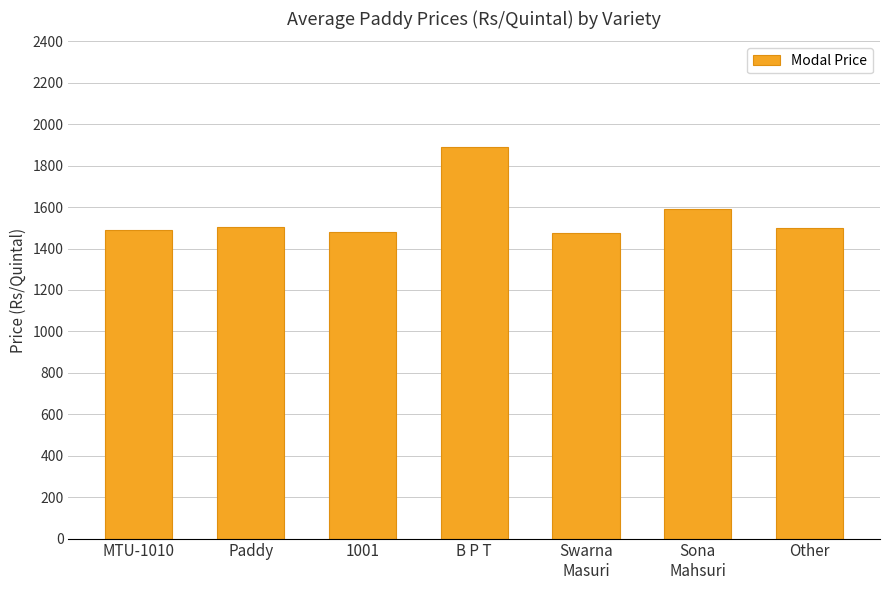

The chart shows a value of 2613 at Paddy. True or false?

False